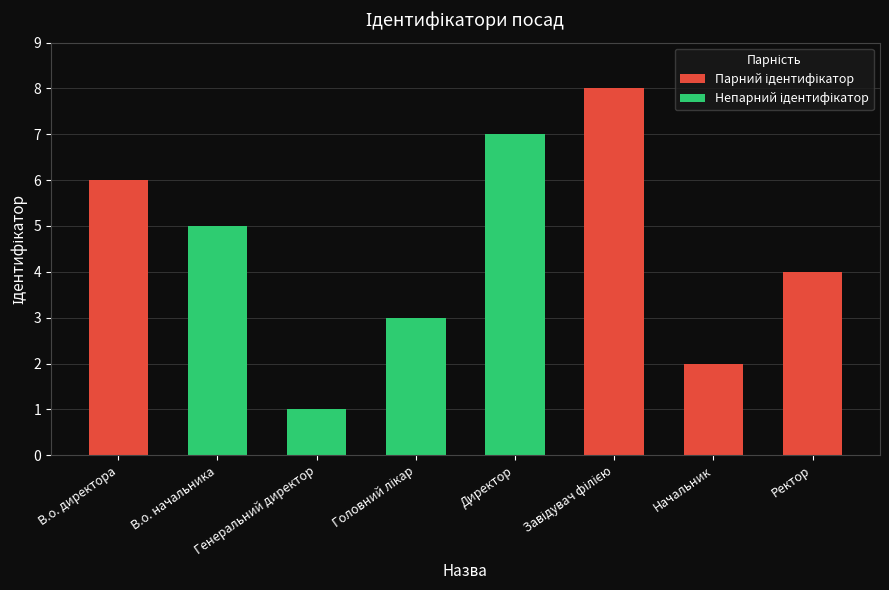

The chart shows a value of 5 at В.о. начальника. True or false?

True